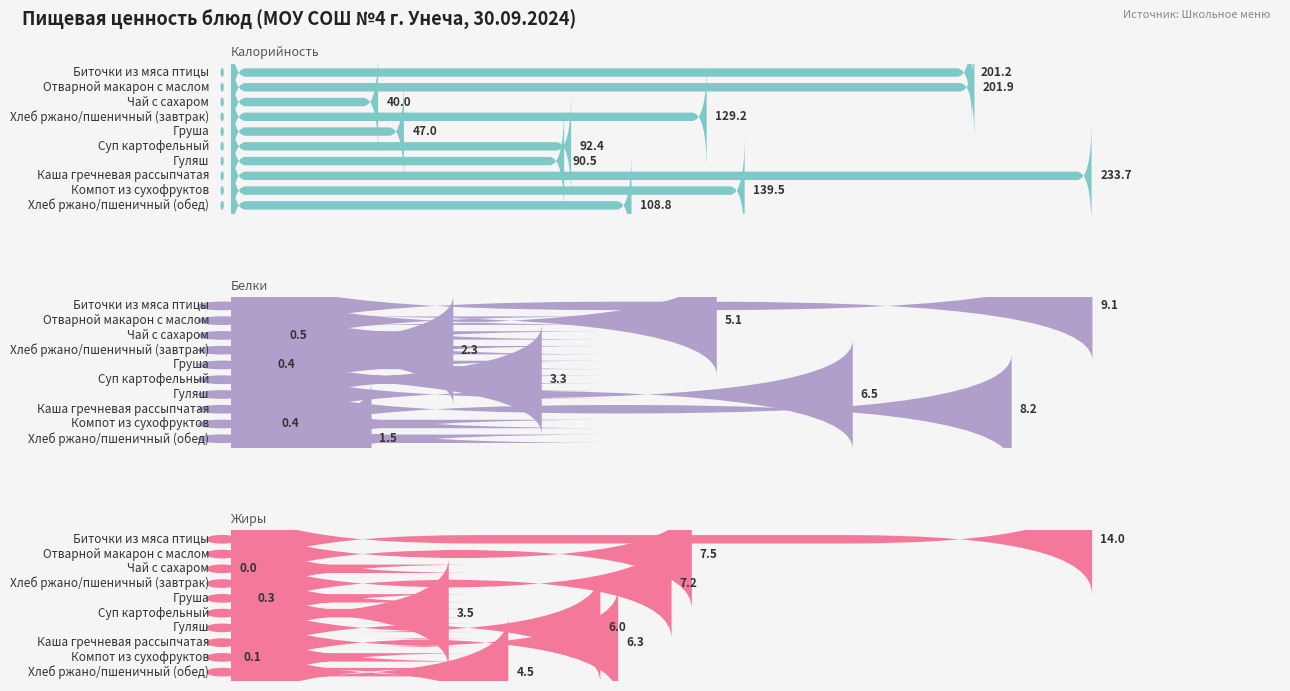

Which series has the largest total across all categories?

Калорийность